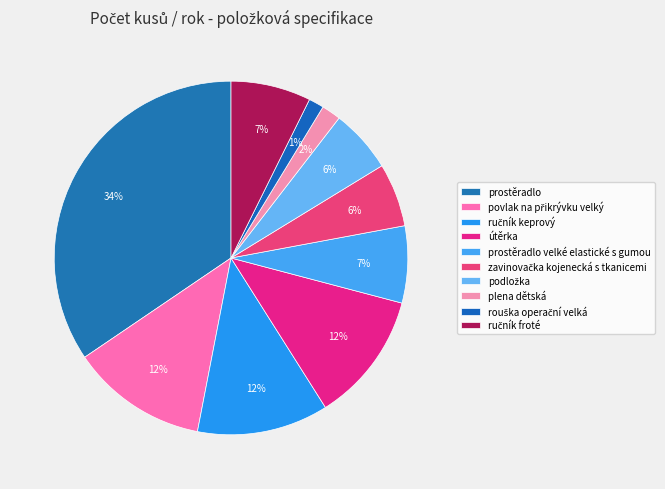

Count the number of slices in the pie.

10